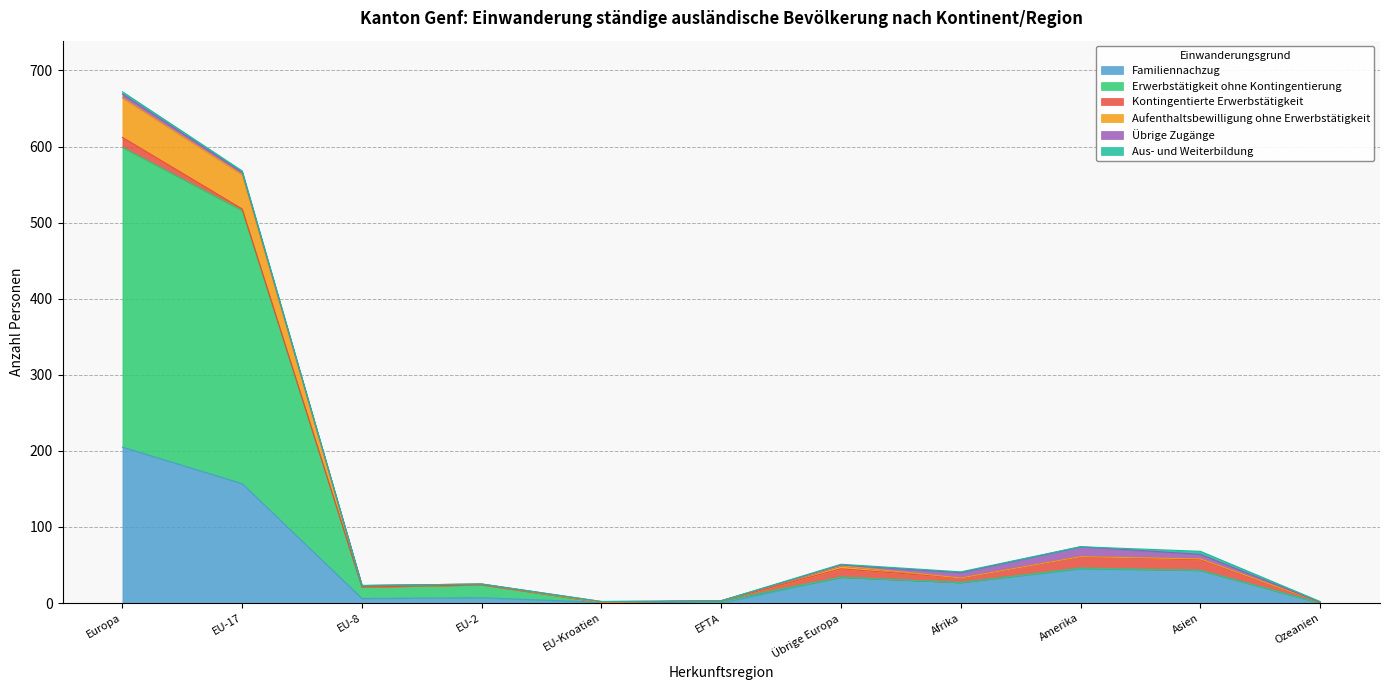

At which category is the sum across all series the highest?

Europa